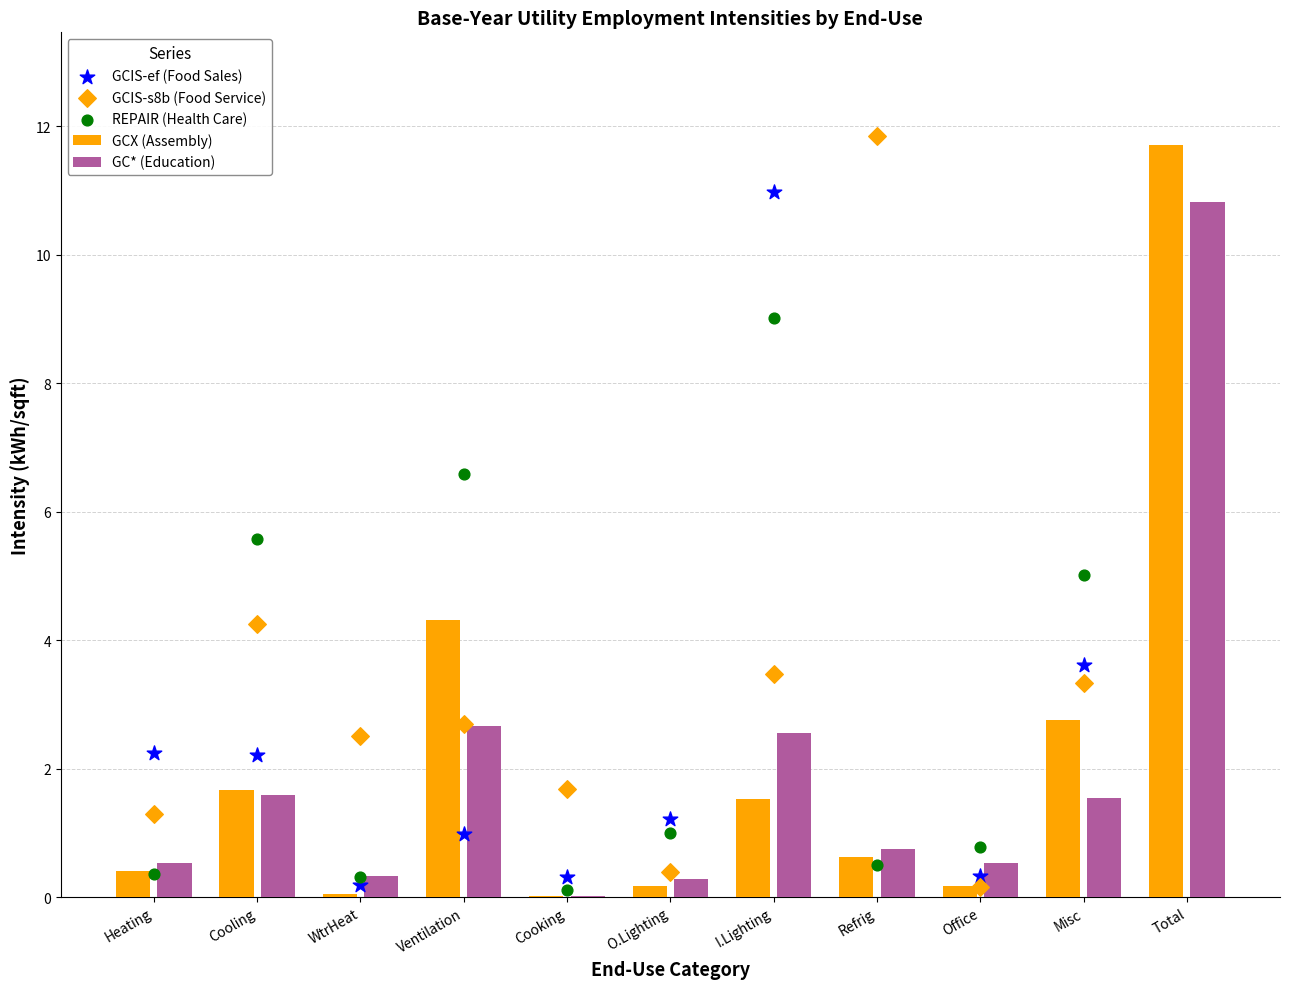

Is the value of REPAIR (Health Care) at Ventilation greater than the value of GC* (Education) at Ventilation?

Yes